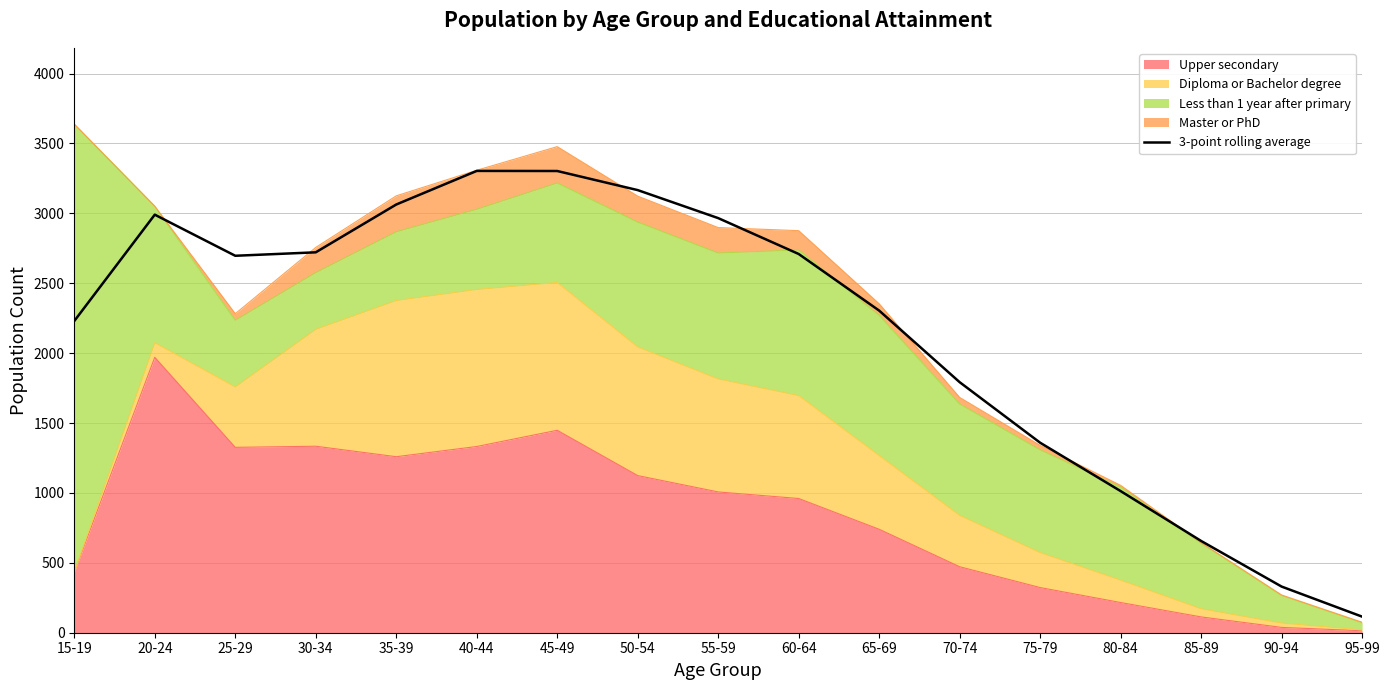

Reading left to right, extract all data points from this chart.

2229.7	2990.3	2696.3	2721.0	3063.0	3303.3	3302.7	3166.0	2965.7	2709.0	2304.0	1792.0	1359.0	1013.0	656.3	330.0	115.0